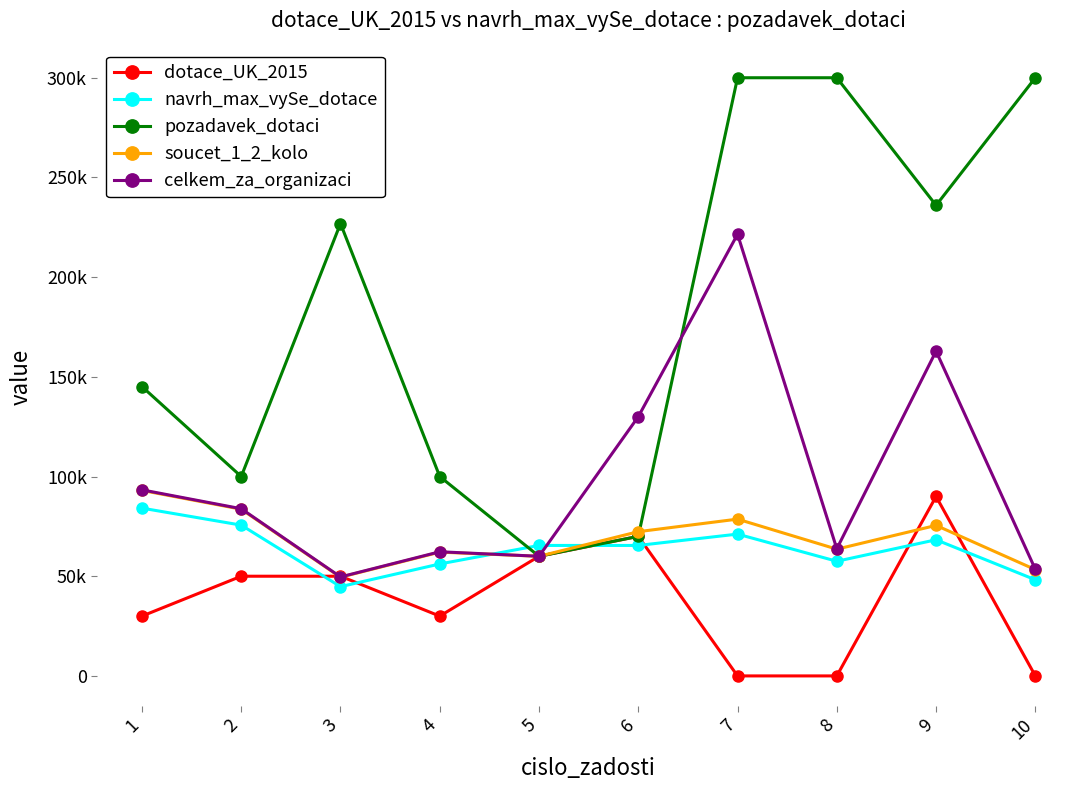

Is this an area chart (filled region under the line)?

No